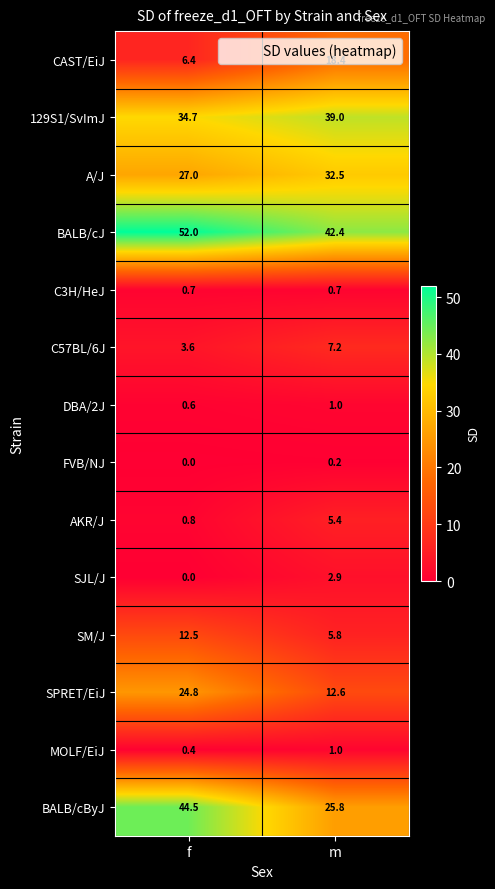

At which category is the sum across all series the highest?

f